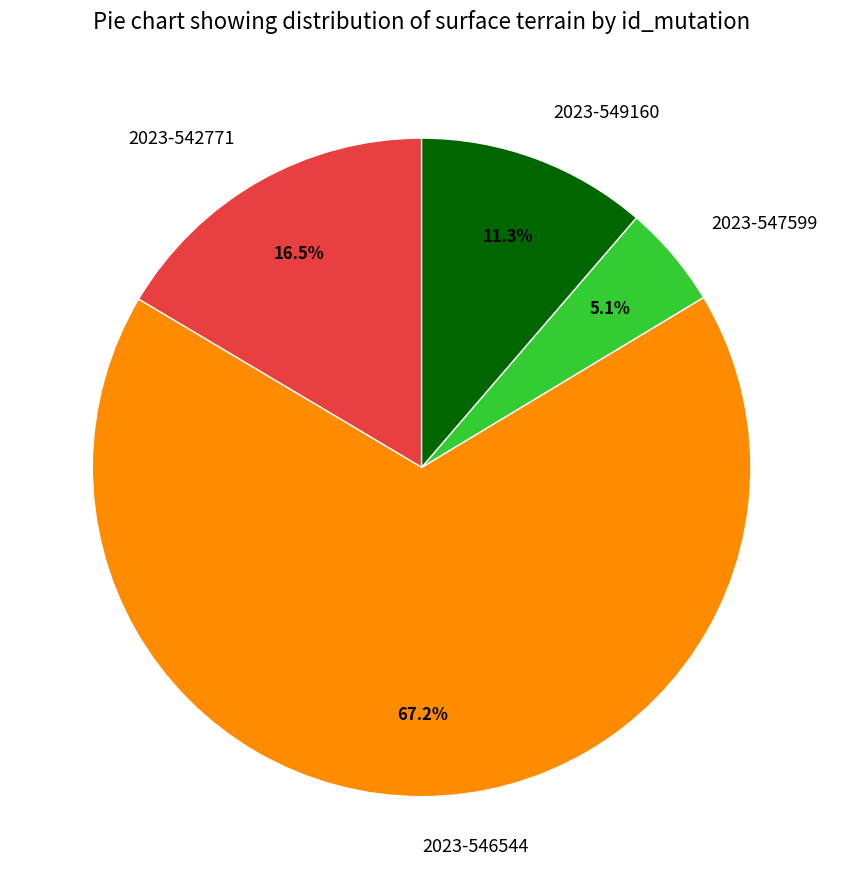

Combined, do 2023-549160 and 2023-547599 account for over 50%?

No